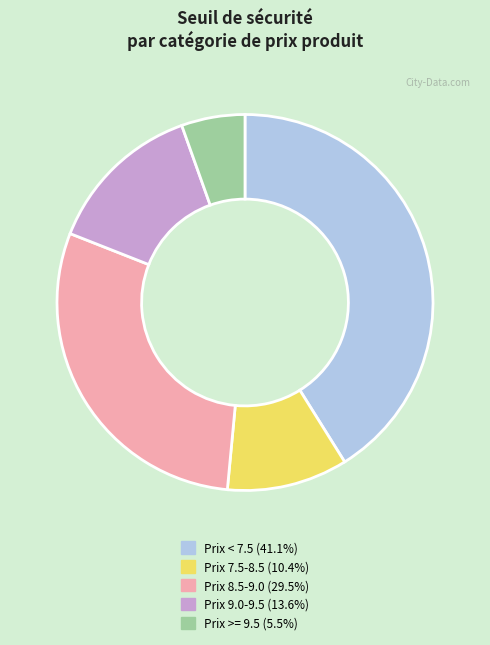

Is there any slice that represents more than half of the pie?

No